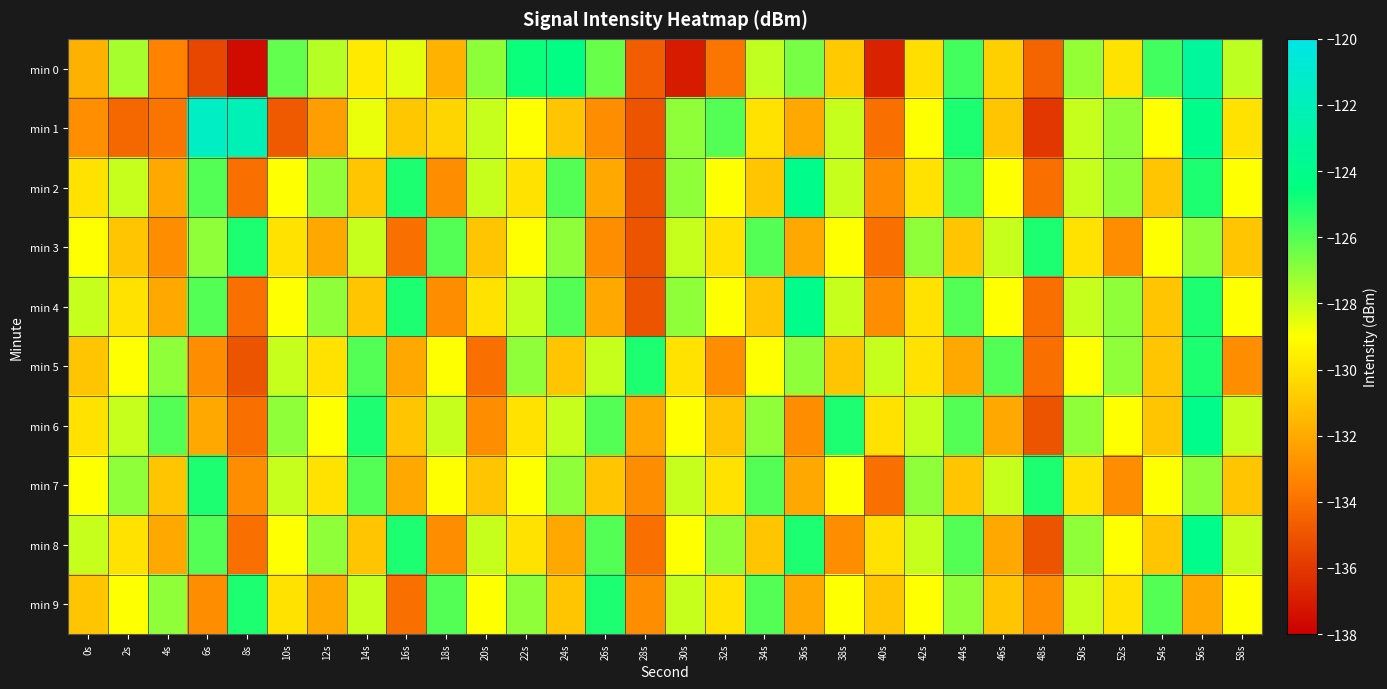

Which series changed the most between 32s and 48s?

min 1